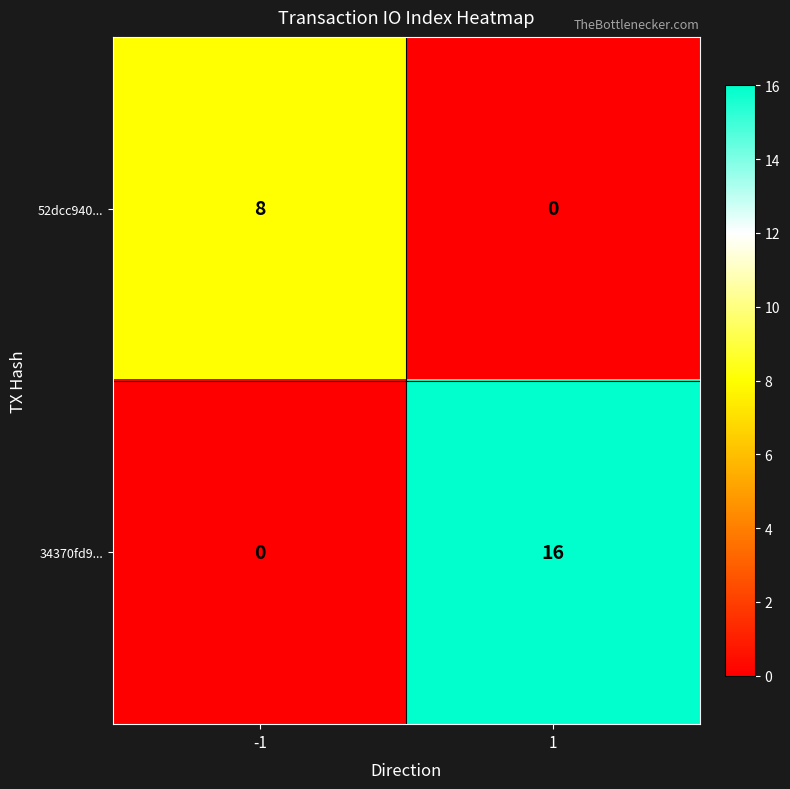

Reading left to right, transcribe all the data shown in this chart.

52dcc940...: 8	0
34370fd9...: 0	16